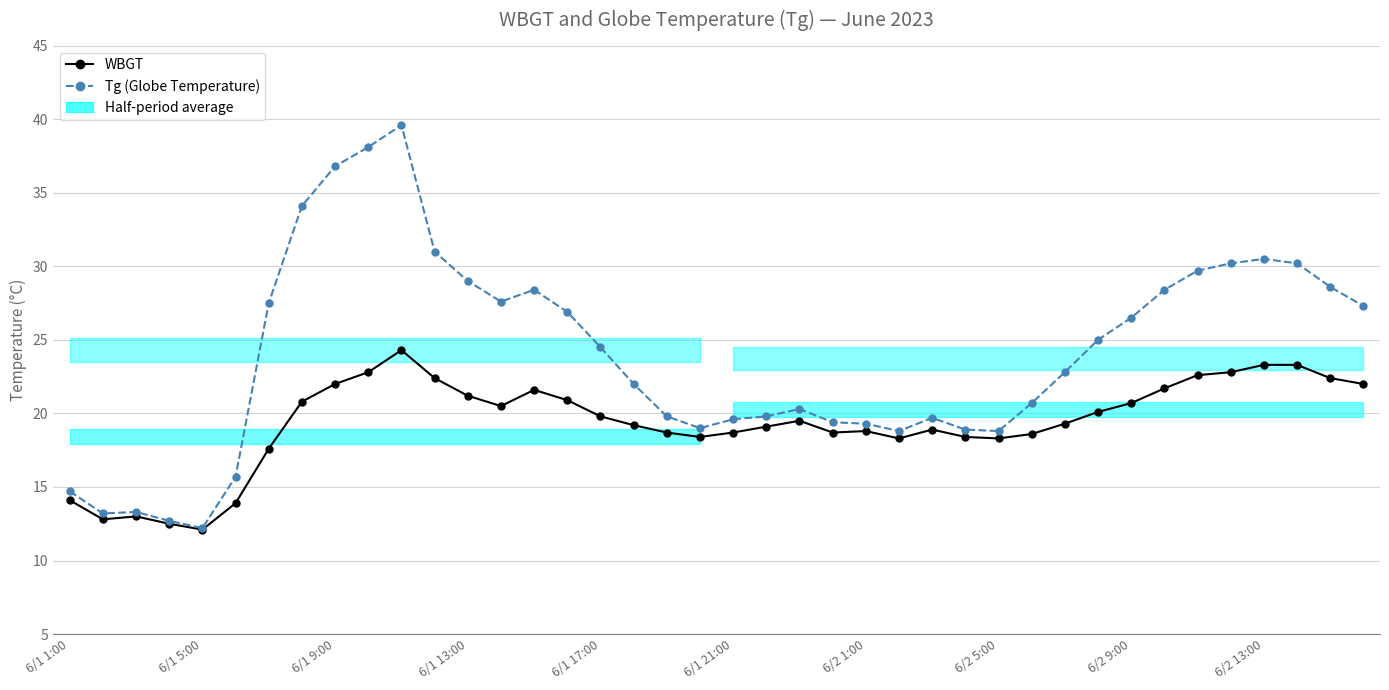

At 19, list the series in order from smallest to largest.

WBGT, Tg (Globe Temperature)